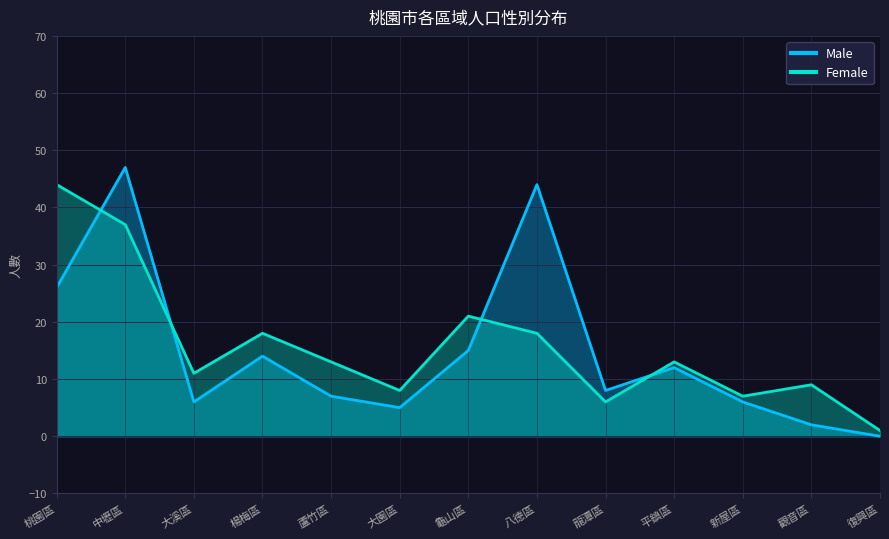

List the labels in order of Male value, smallest first.

復興區, 觀音區, 大園區, 大溪區, 新屋區, 蘆竹區, 龍潭區, 平鎮區, 楊梅區, 龜山區, 桃園區, 八德區, 中壢區